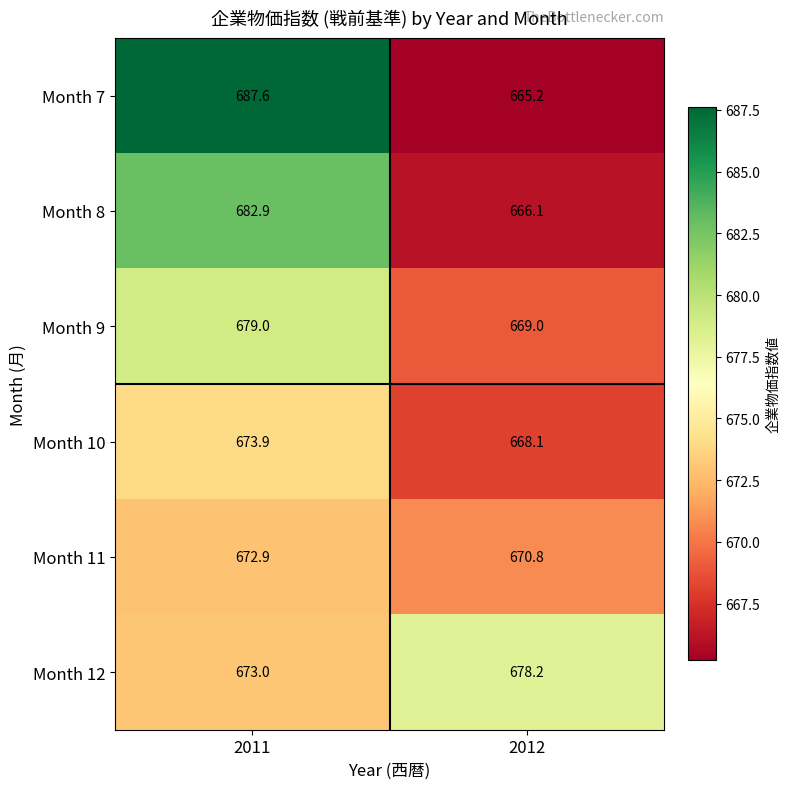

What is the sum of the Month 9 values at 2012 and 2011?

1348.0